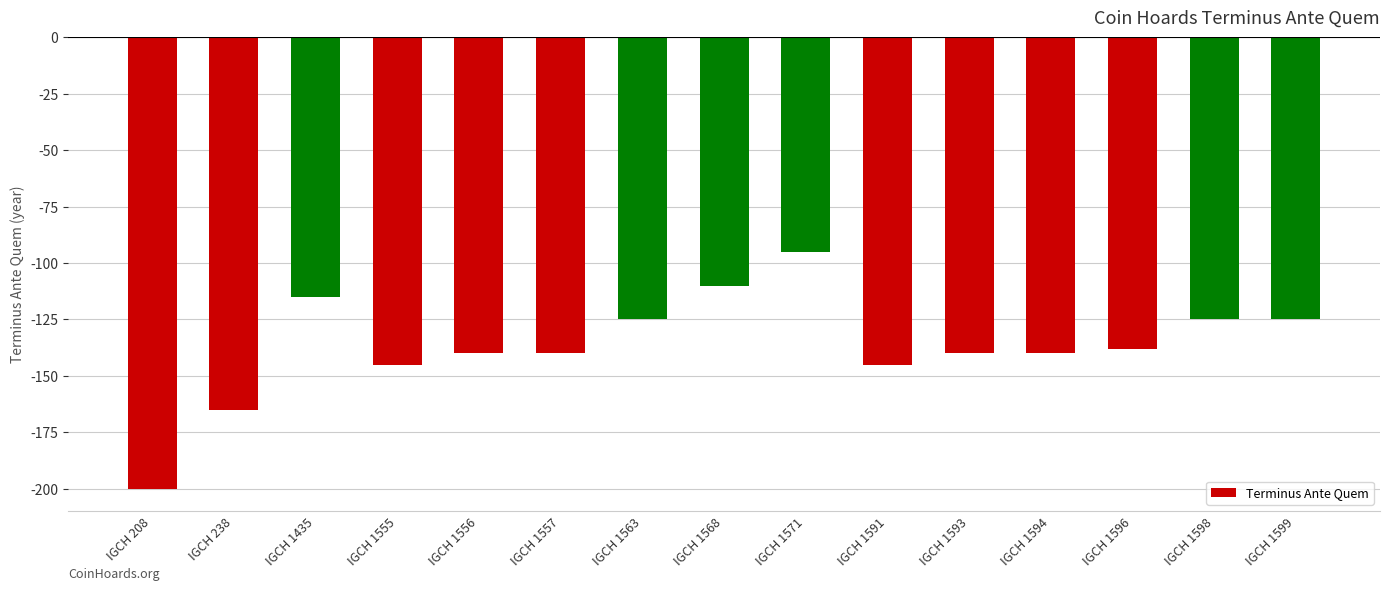

Reading left to right, what are all the values shown in this chart?

-200	-165	-115	-145	-140	-140	-125	-110	-95	-145	-140	-140	-138	-125	-125